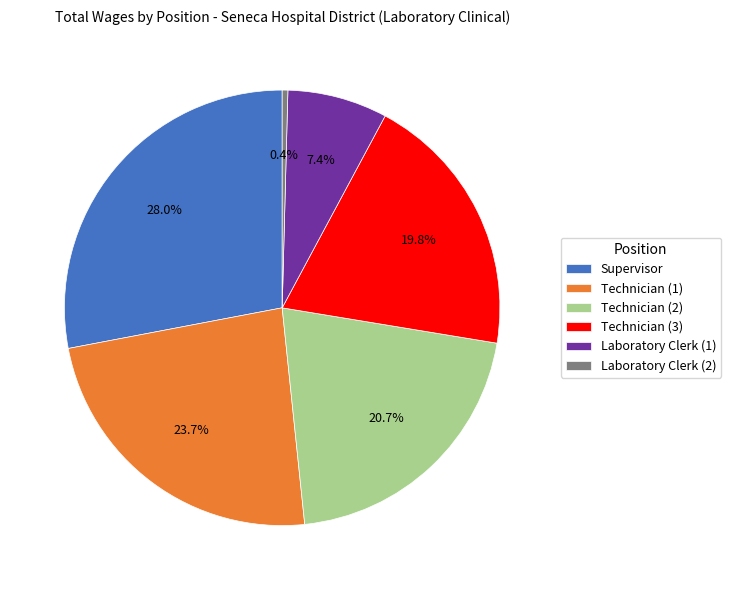

What is the ratio of the value at Technician (2) to the value at Supervisor?

0.7